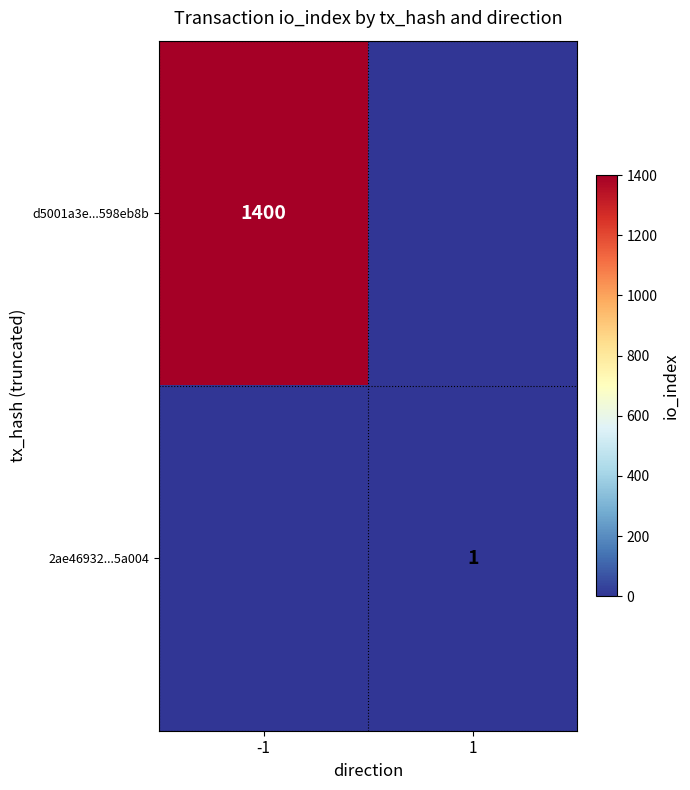

Which label corresponds to the smallest value in the chart?

1